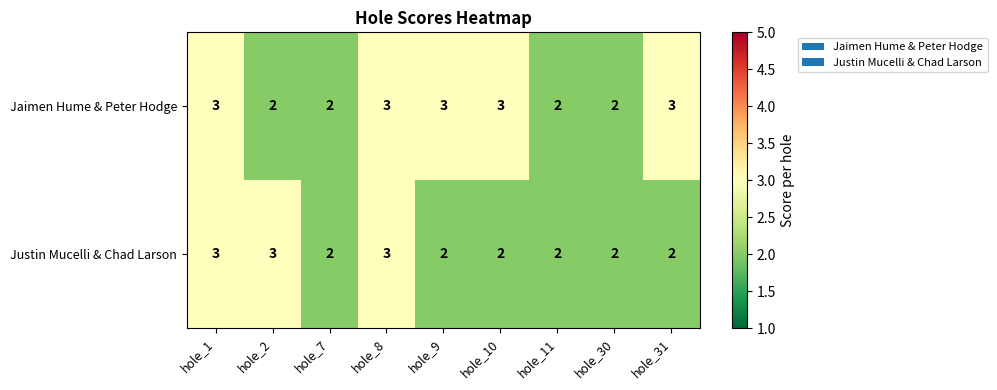

What is the smallest value displayed?

2